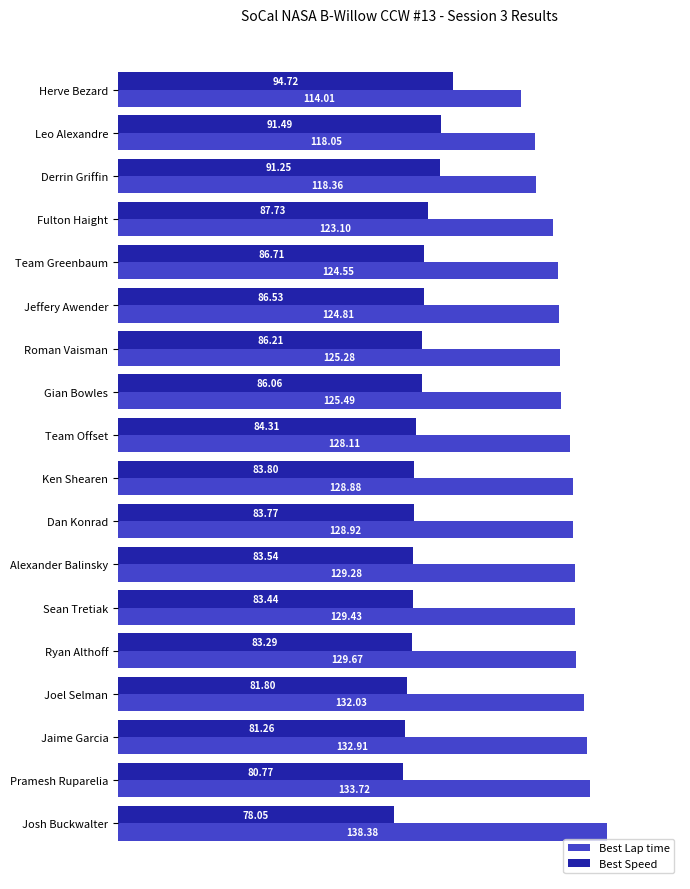

Which label corresponds to the smallest value in the chart?

Josh Buckwalter